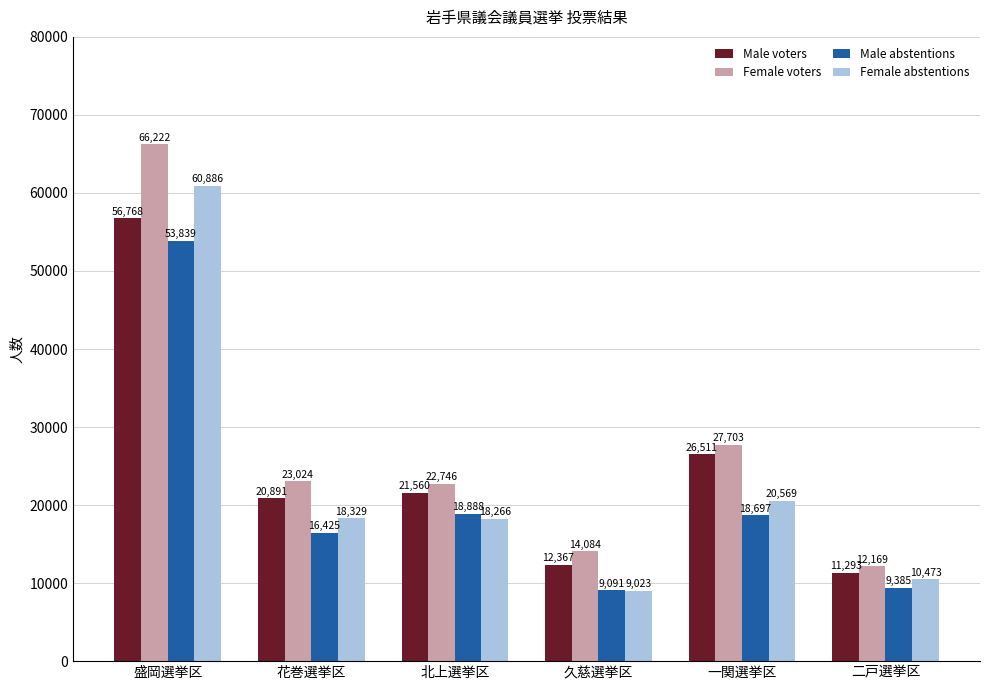

The Female voters series shows 38487 at 花巻選挙区. True or false?

False